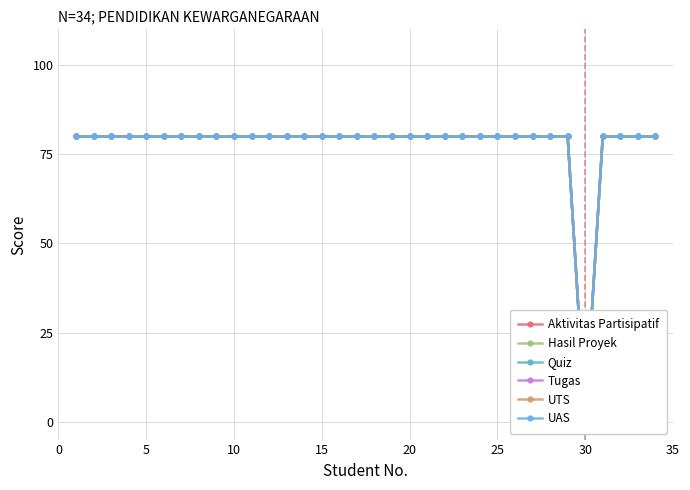

What is the value of the UAS point at the 19th from the left?

80